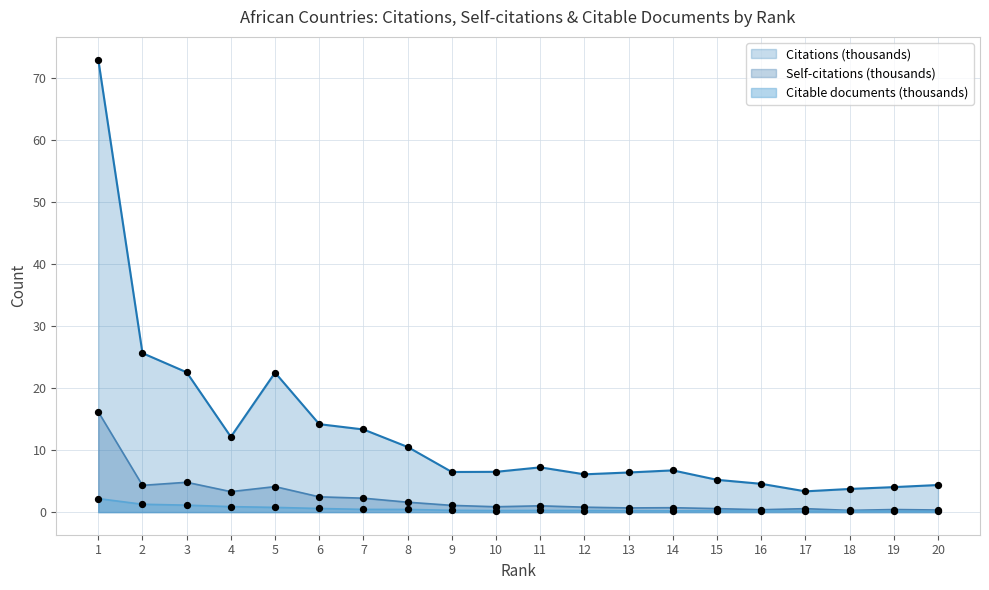

At which category is the sum across all series the highest?

1